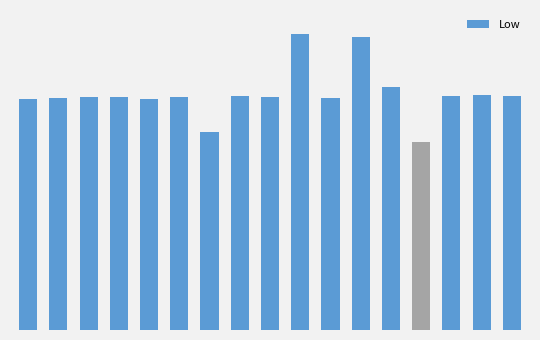

What is the difference between the second highest and minimum values?

5.2